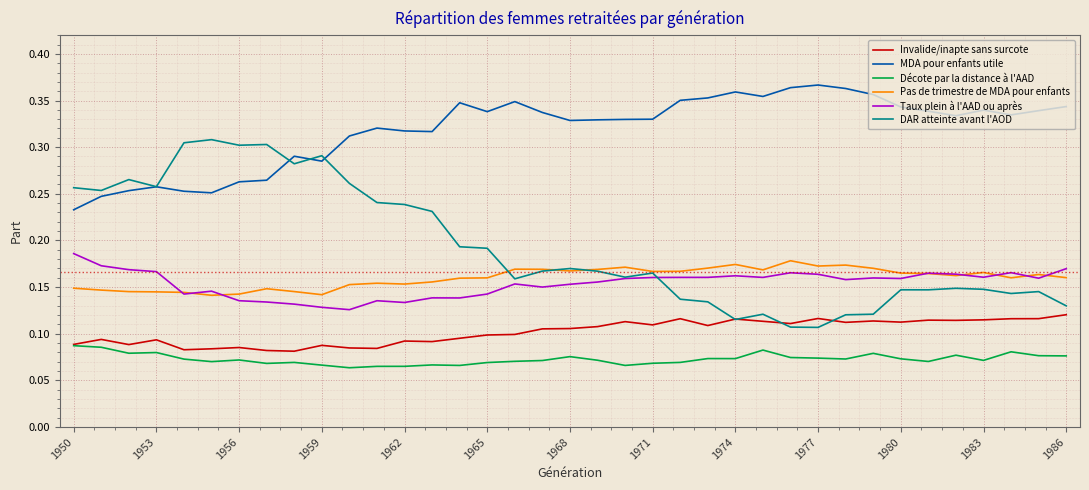

True or false: Taux plein à l'AAD ou après and Décote par la distance à l'AAD intersect in this chart.

False